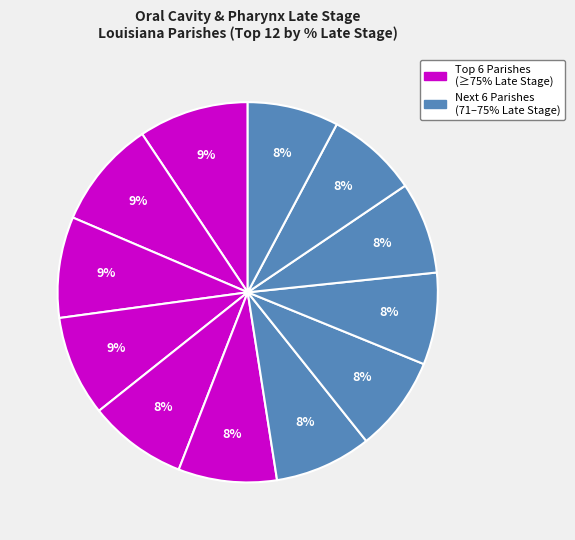

Rank the categories by value from highest to lowest.

Jefferson Davis, East Feliciana, Lincoln, Iberville, St. John the Baptist, Franklin, St. Mary, Sabine, Calcasieu, Bossier, Caddo, St. Tammany